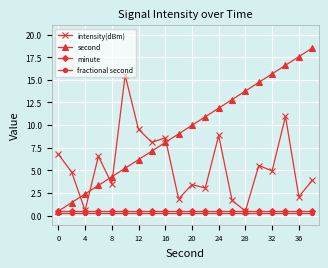

Which series has the largest range (max minus min)?

second